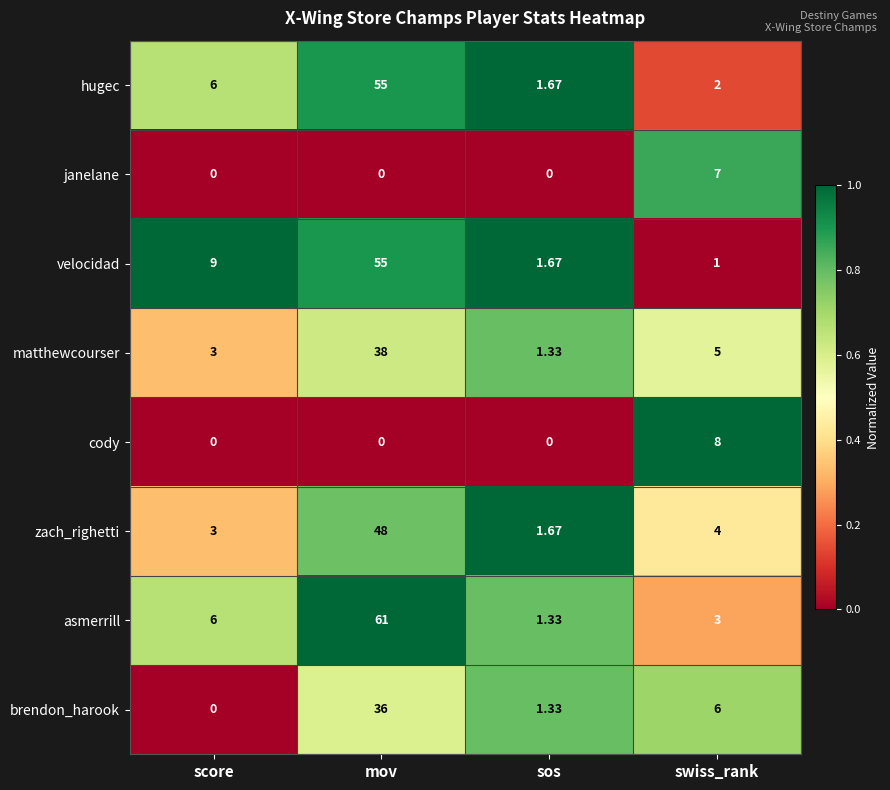

Rank the categories by hugec value from lowest to highest.

sos, swiss_rank, score, mov